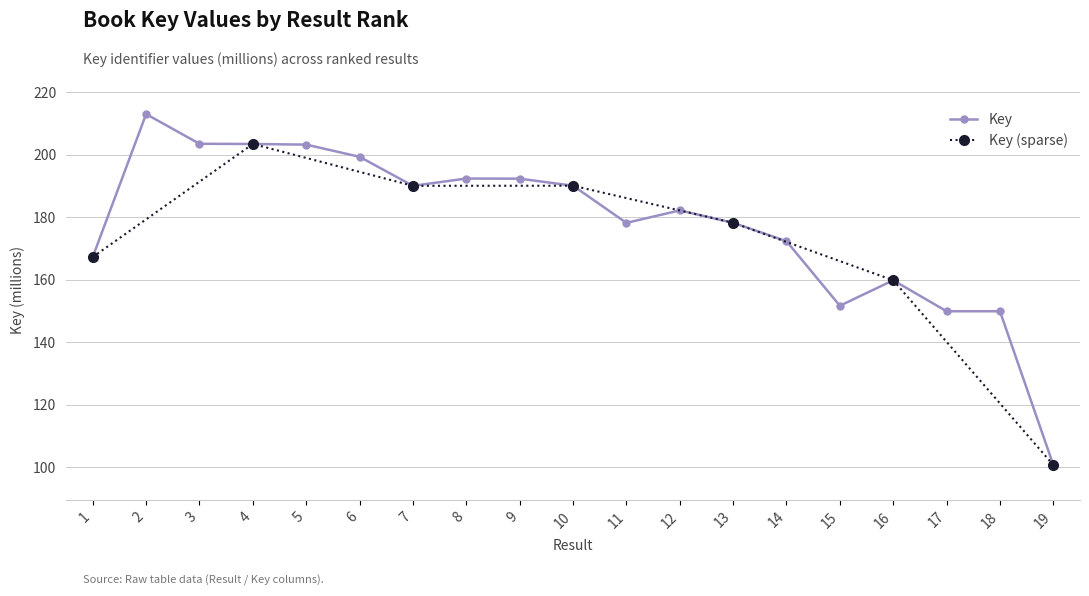

What is the change in value from 5 to 10?

-13.2